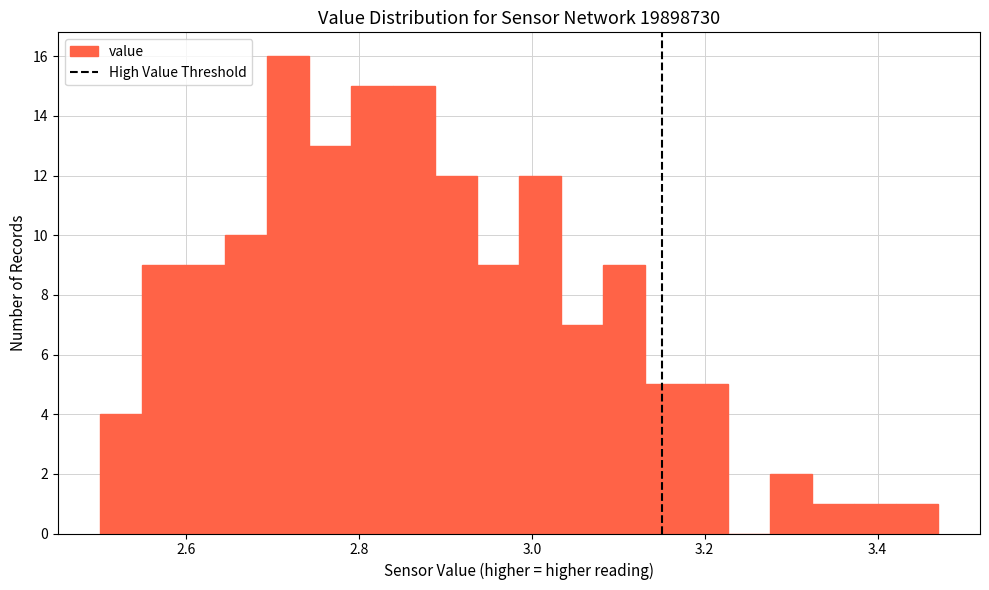

Around what value on the x-axis is the tallest bar? Give the approximate position of its centre, as read against the axis.

2.72